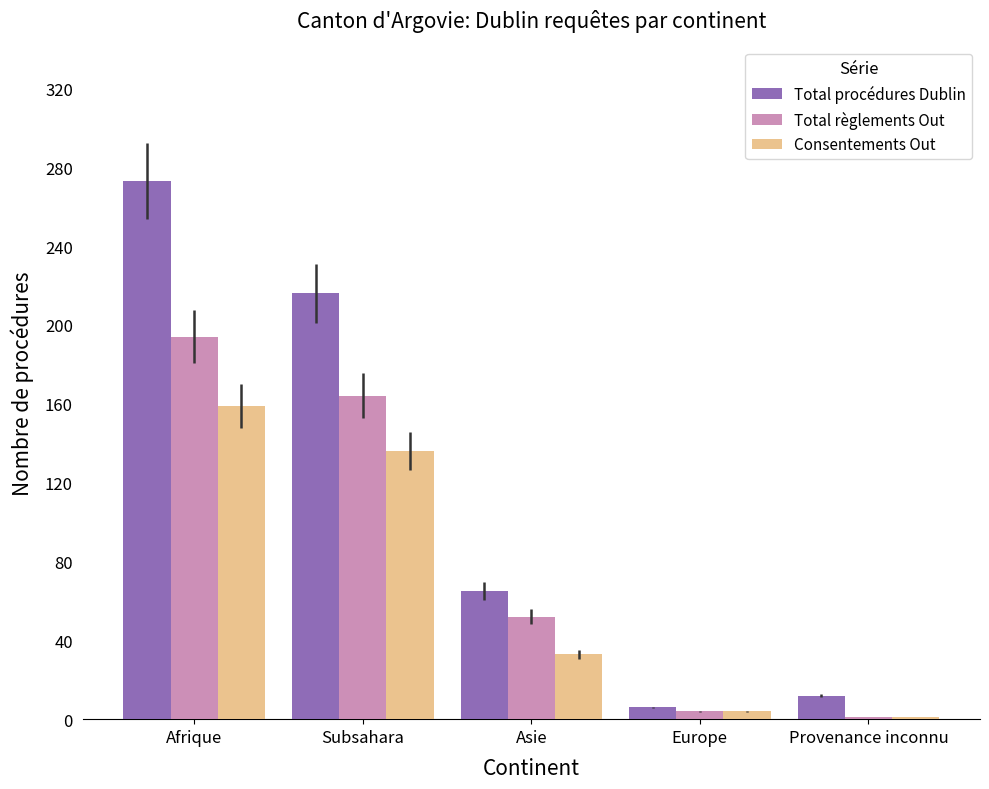

Is the value of Consentements Out at Provenance inconnu greater than the value of Total procédures Dublin at Afrique?

No